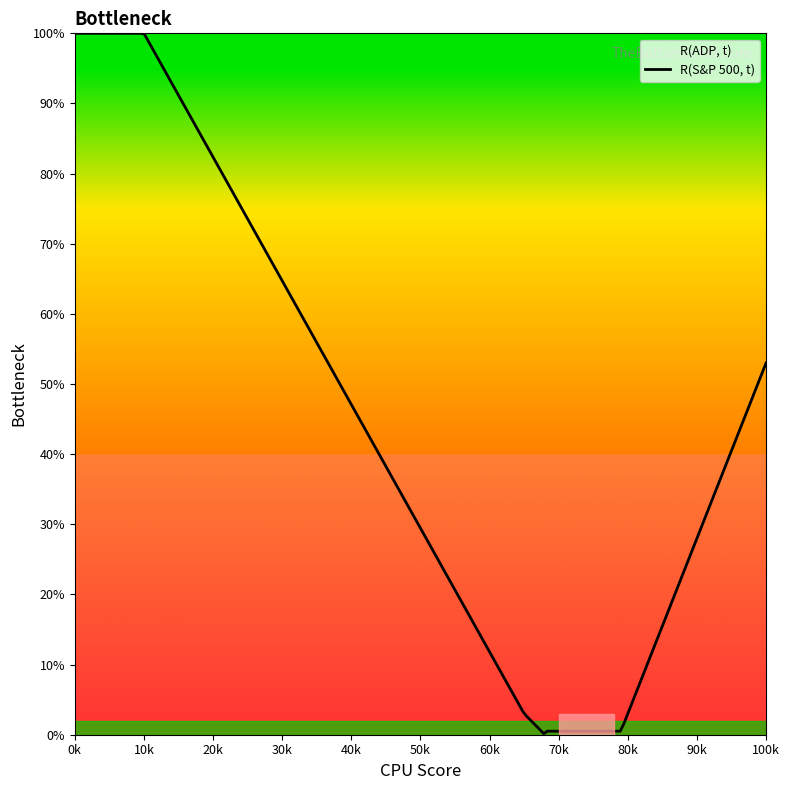

True or false: R(ADP, t) and R(S&P 500, t) intersect in this chart.

False